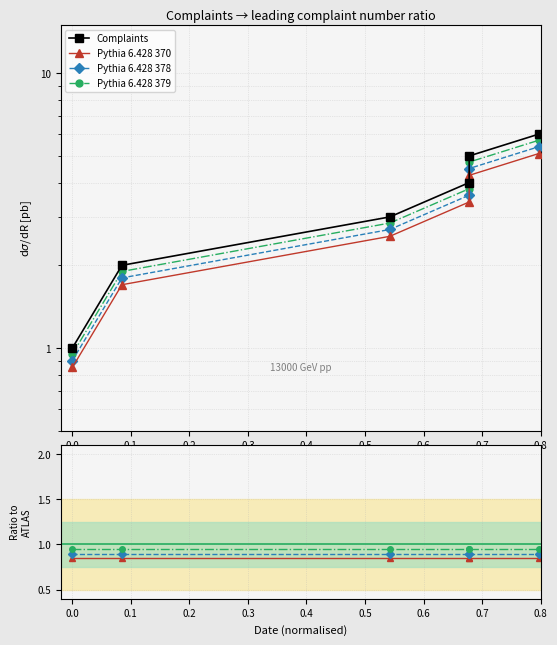

What is the change in value from 2020-05-28 to 2020-06-01?

+1.9